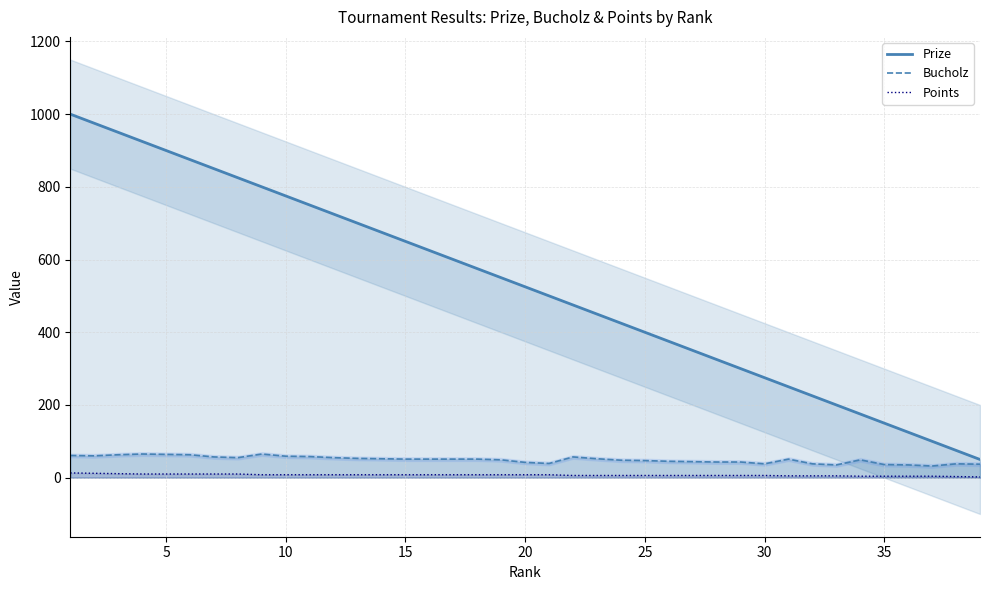

True or false: Bucholz and Points cross at least once.

False